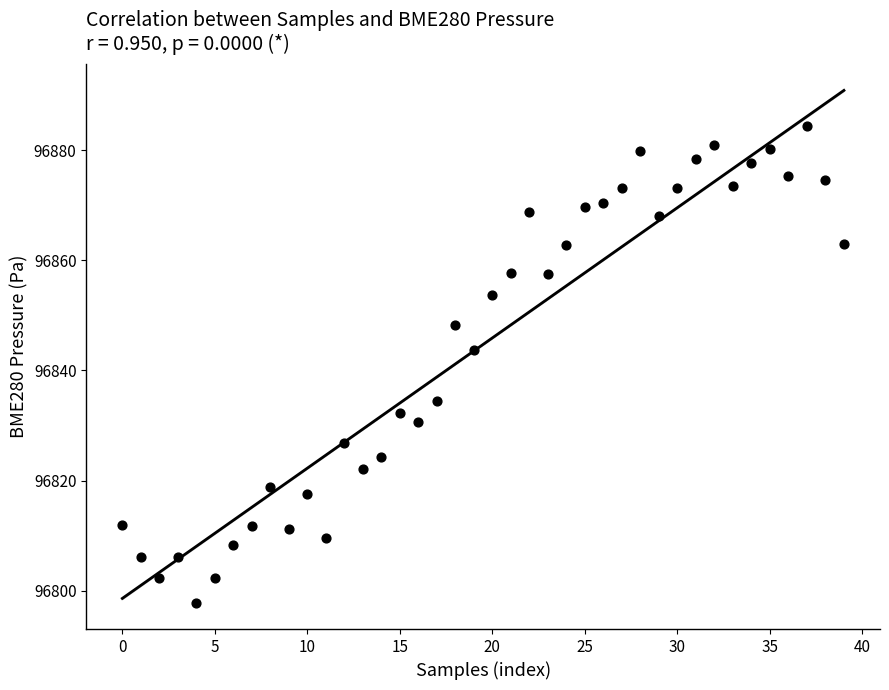

What is the range of Y values (max minus min)?

86.7